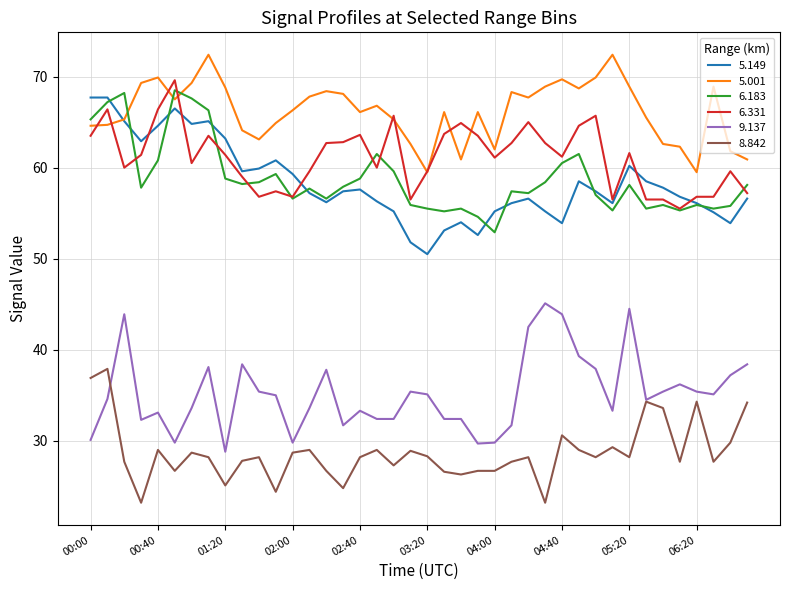

How many lines are shown in the chart?

6